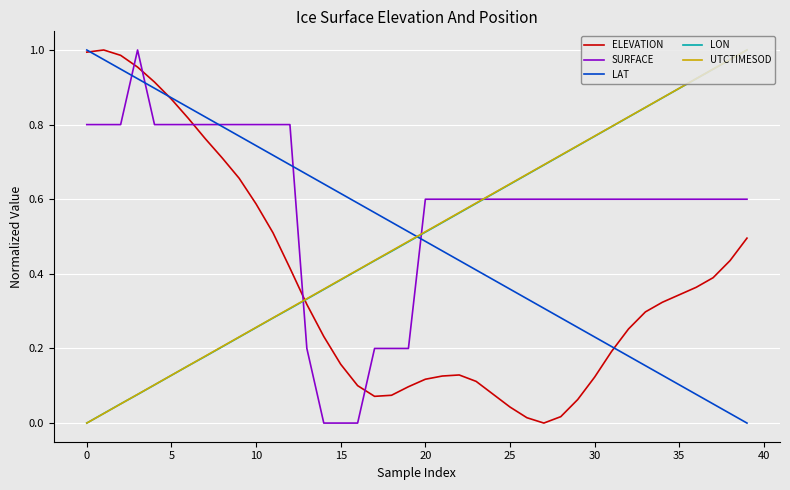

True or false: LAT and LON intersect in this chart.

True